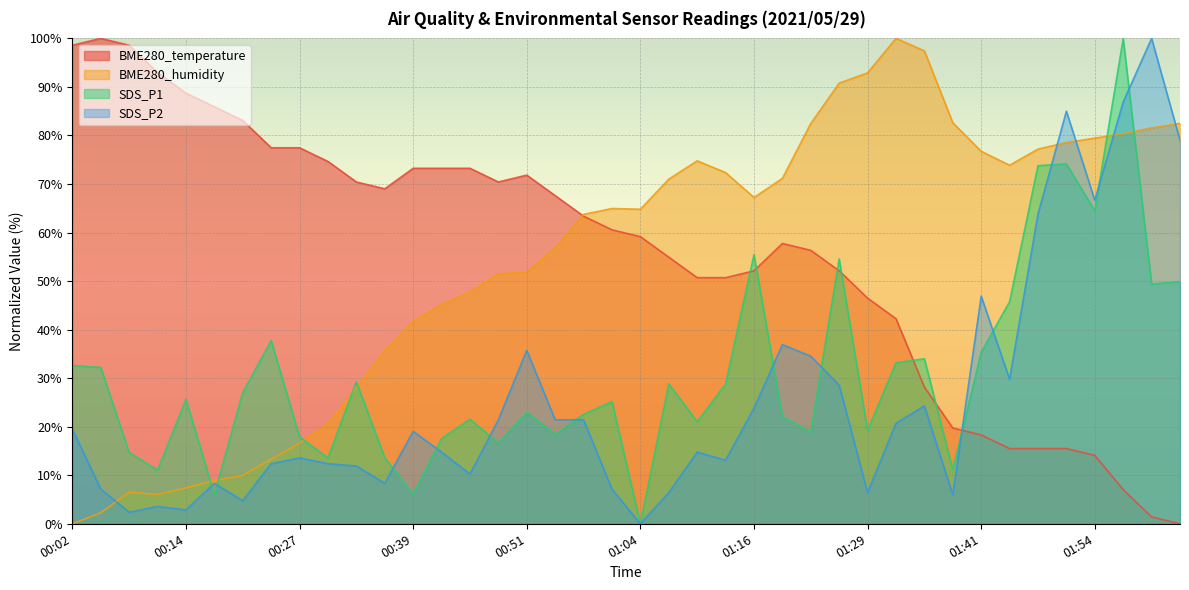

How many values in the BME280_humidity series exceed 64?

21